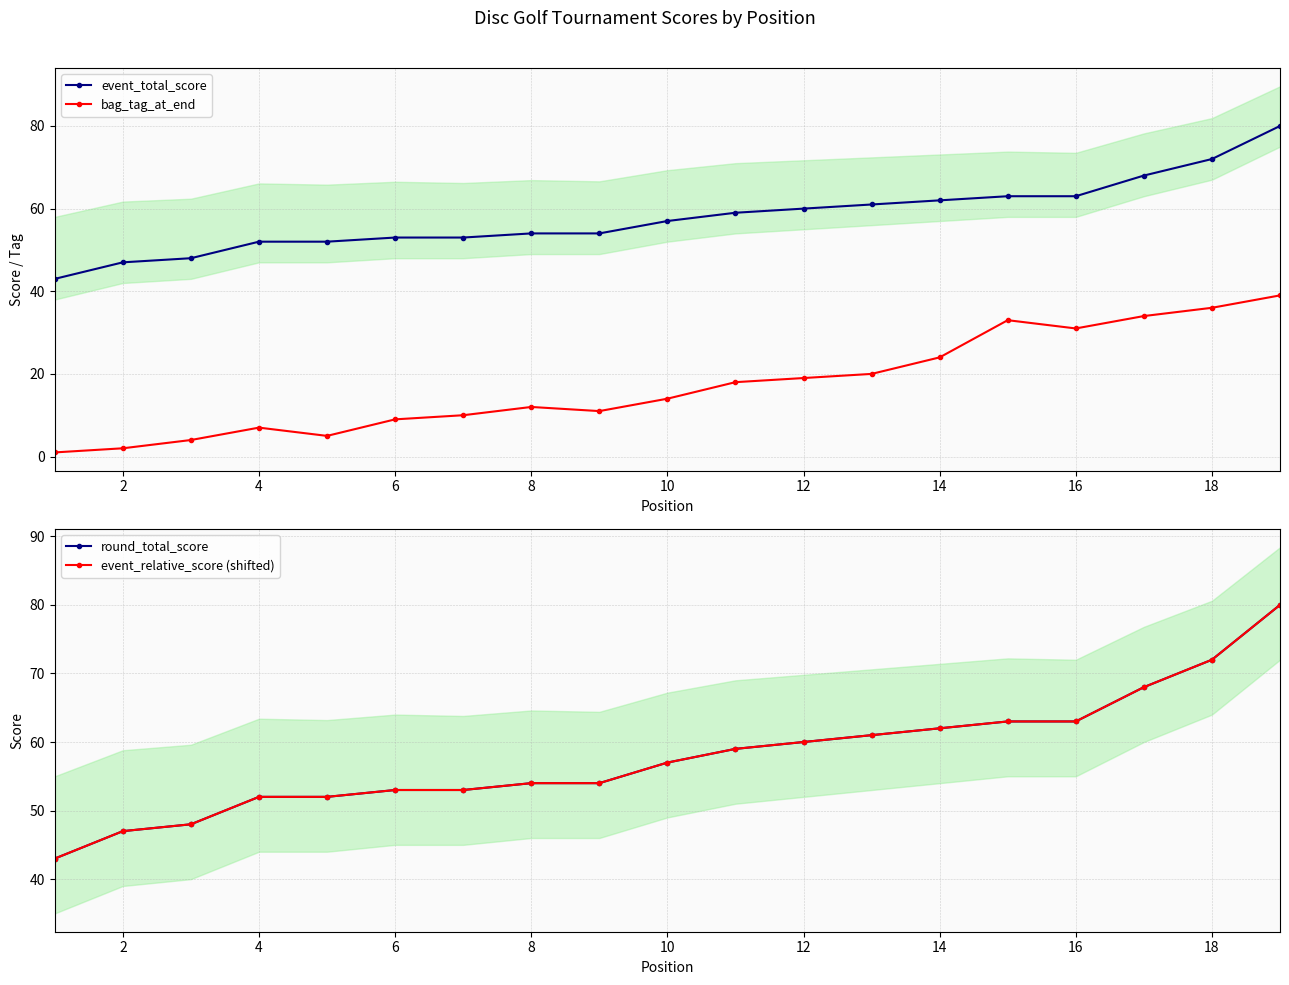

The value of event_total_score at 10 is 79. True or false?

False